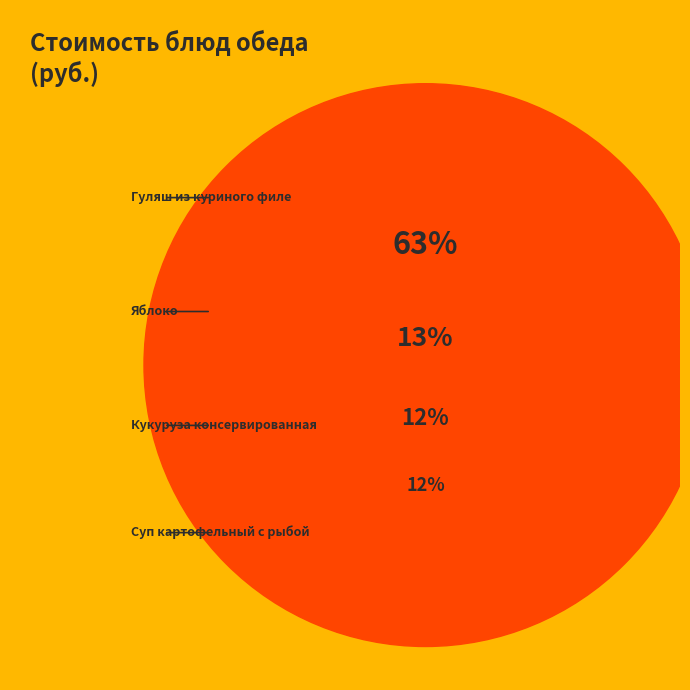

Count the number of slices in the pie.

4